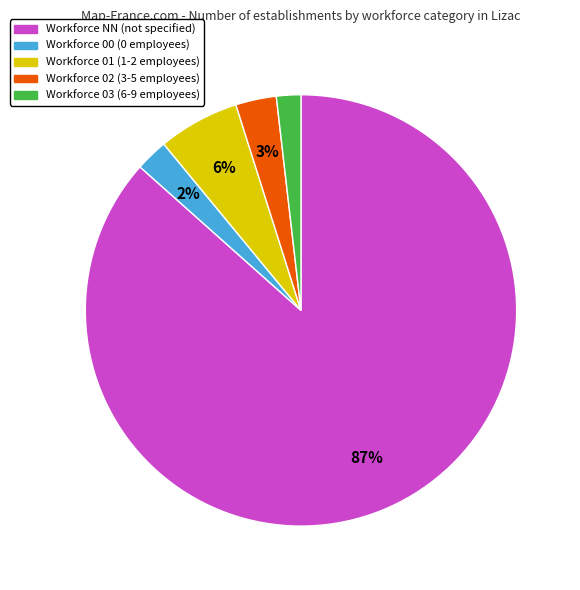

Is Workforce NN (not specified) the majority of the pie?

Yes